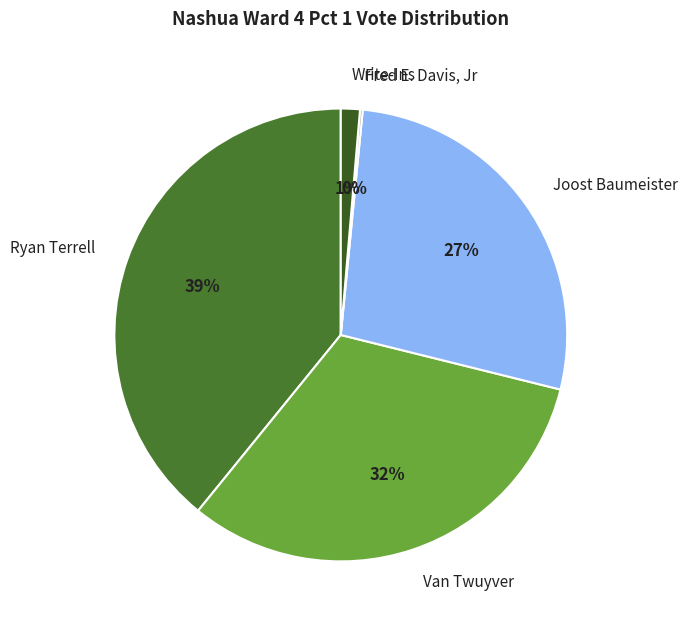

To the nearest percent, what portion does Joost Baumeister represent?

27%